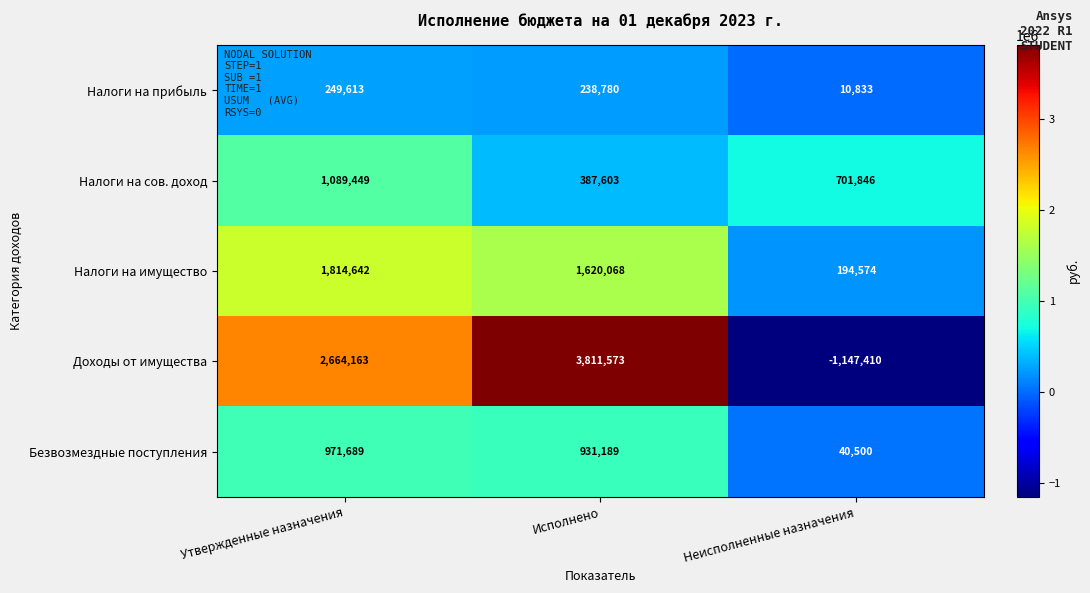

Between Исполнено and Неисполненные назначения, which series saw the biggest shift?

Доходы от имущества